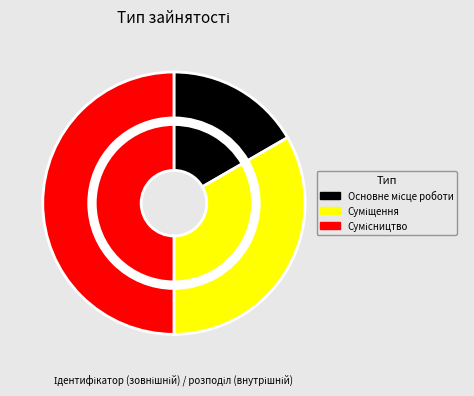

Rank the categories by value from highest to lowest.

Сумісництво, Суміщення, Основне місце роботи